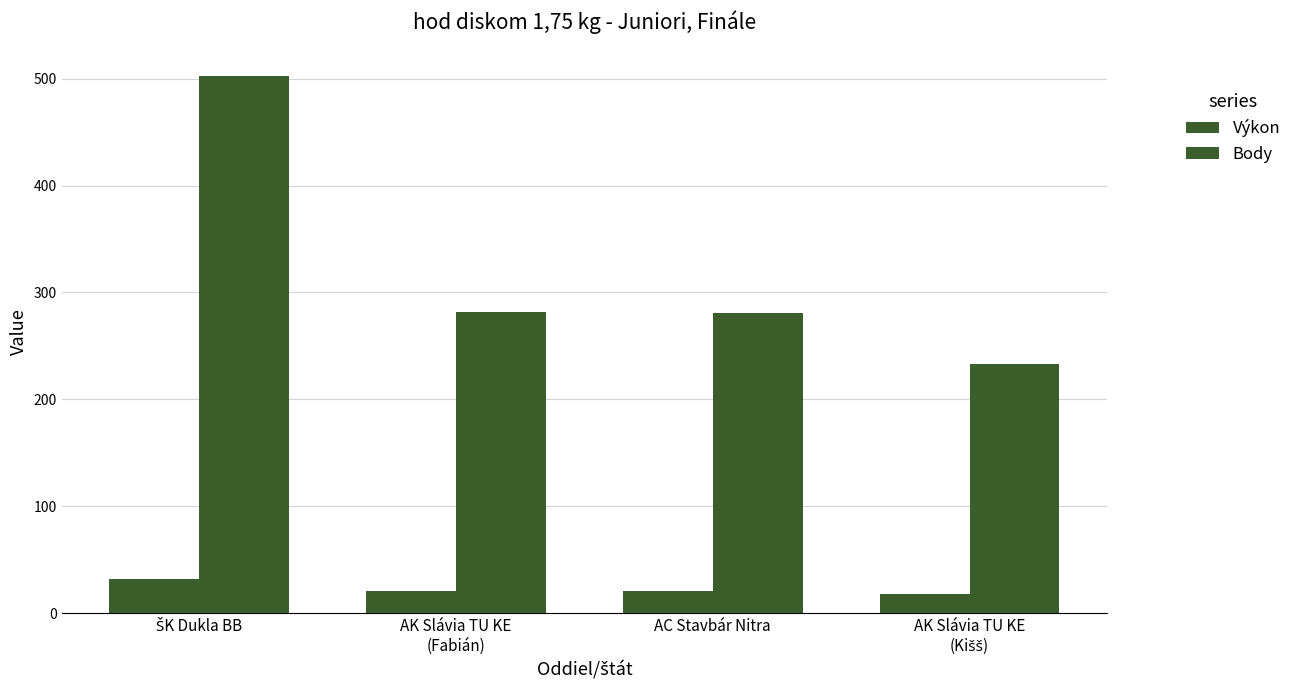

What is the label of the 1st bar from the left?

ŠK Dukla BB